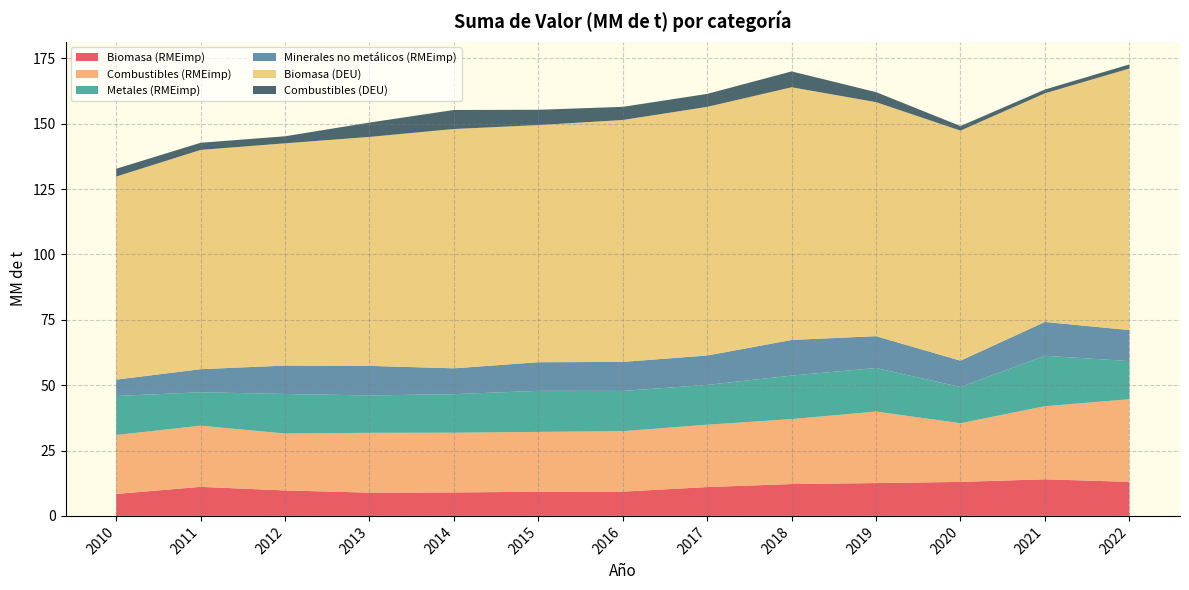

Reading left to right, extract all data points from this chart.

Biomasa (RMEimp): 8.4	11.1	9.7	8.9	9.0	9.2	9.3	11.0	12.2	12.6	13.0	14.0	13.0
Combustibles (RMEimp): 22.5	23.4	21.8	22.9	22.8	22.9	23.1	23.9	24.8	27.4	22.4	28.0	31.6
Metales (RMEimp): 14.9	12.8	15.1	14.3	14.7	15.7	15.4	15.2	16.7	16.7	13.8	19.3	14.6
Minerales no metálicos (RMEimp): 6.2	8.8	10.9	11.3	9.9	10.9	11.1	11.2	13.6	12.2	10.1	12.9	11.9
Biomasa (DEU): 77.7	83.9	85.0	87.6	91.5	90.7	92.5	95.1	96.7	89.5	88.0	87.4	100.0
Combustibles (DEU): 3.0	2.7	2.7	5.5	7.3	5.9	5.0	5.0	6.1	3.8	1.7	1.5	1.6